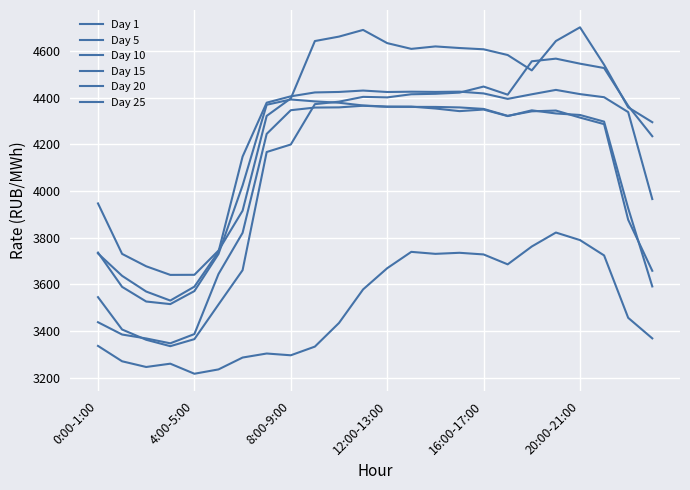

Does the chart display data point markers on the line(s)?

No